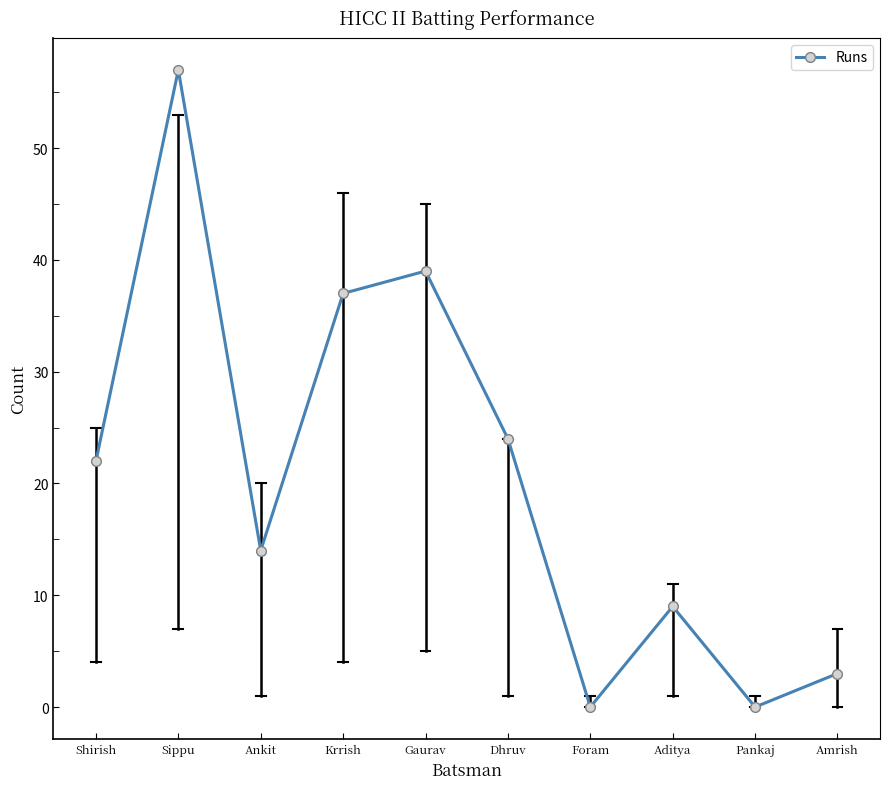

Reading right to left, extract all data points from this chart.

Amrish=3	Pankaj=0	Aditya=9	Foram=0	Dhruv=24	Gaurav=39	Krrish=37	Ankit=14	Sippu=57	Shirish=22